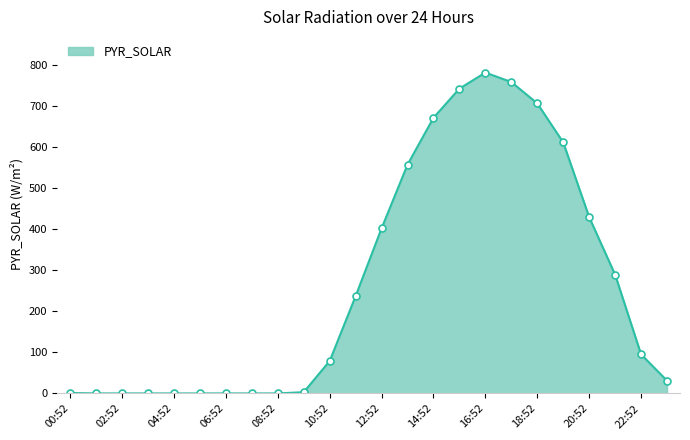

What is the maximum value shown in the chart?

781